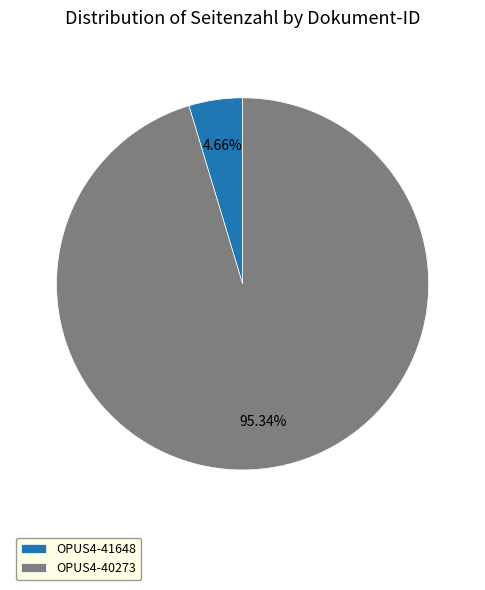

Count the number of slices in the pie.

2